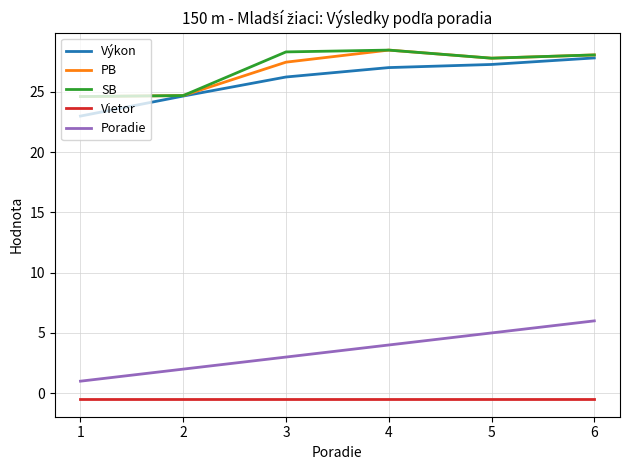

What is the maximum value for Výkon?

27.8